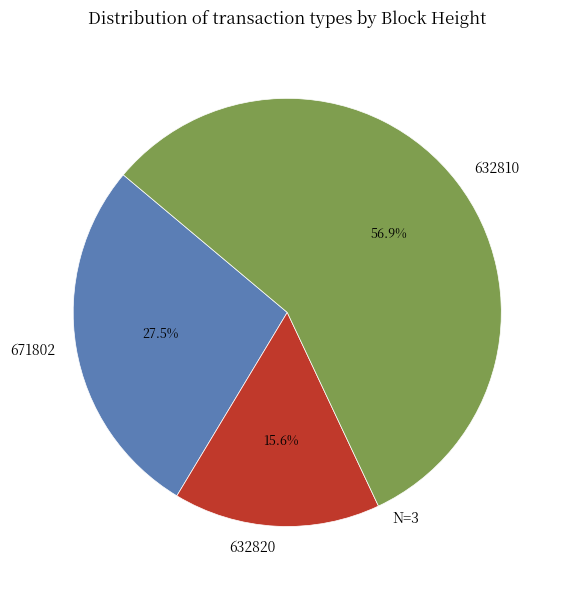

To the nearest percent, what is the difference between the largest and smallest slice percentages?

41%